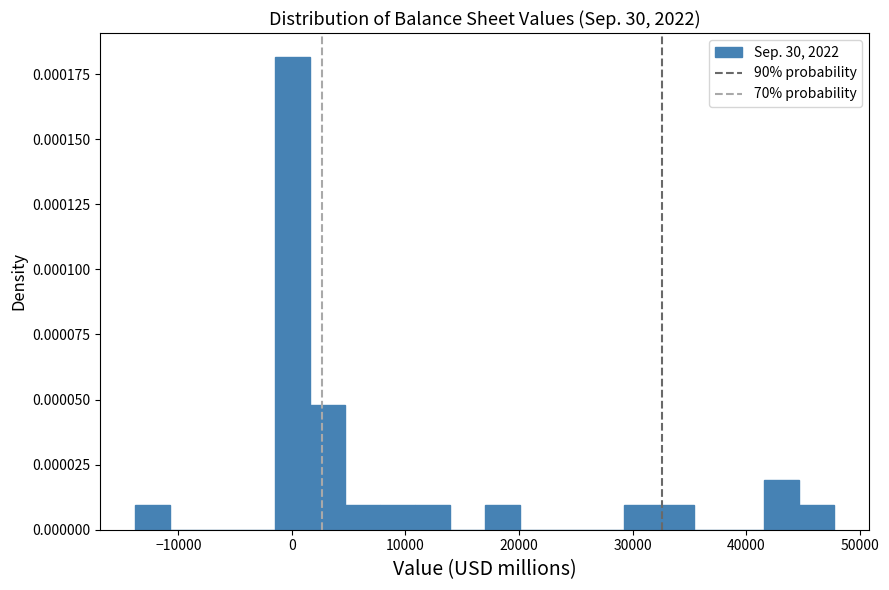

Around what value on the x-axis is the tallest bar? Give the approximate position of its centre, as read against the axis.

0